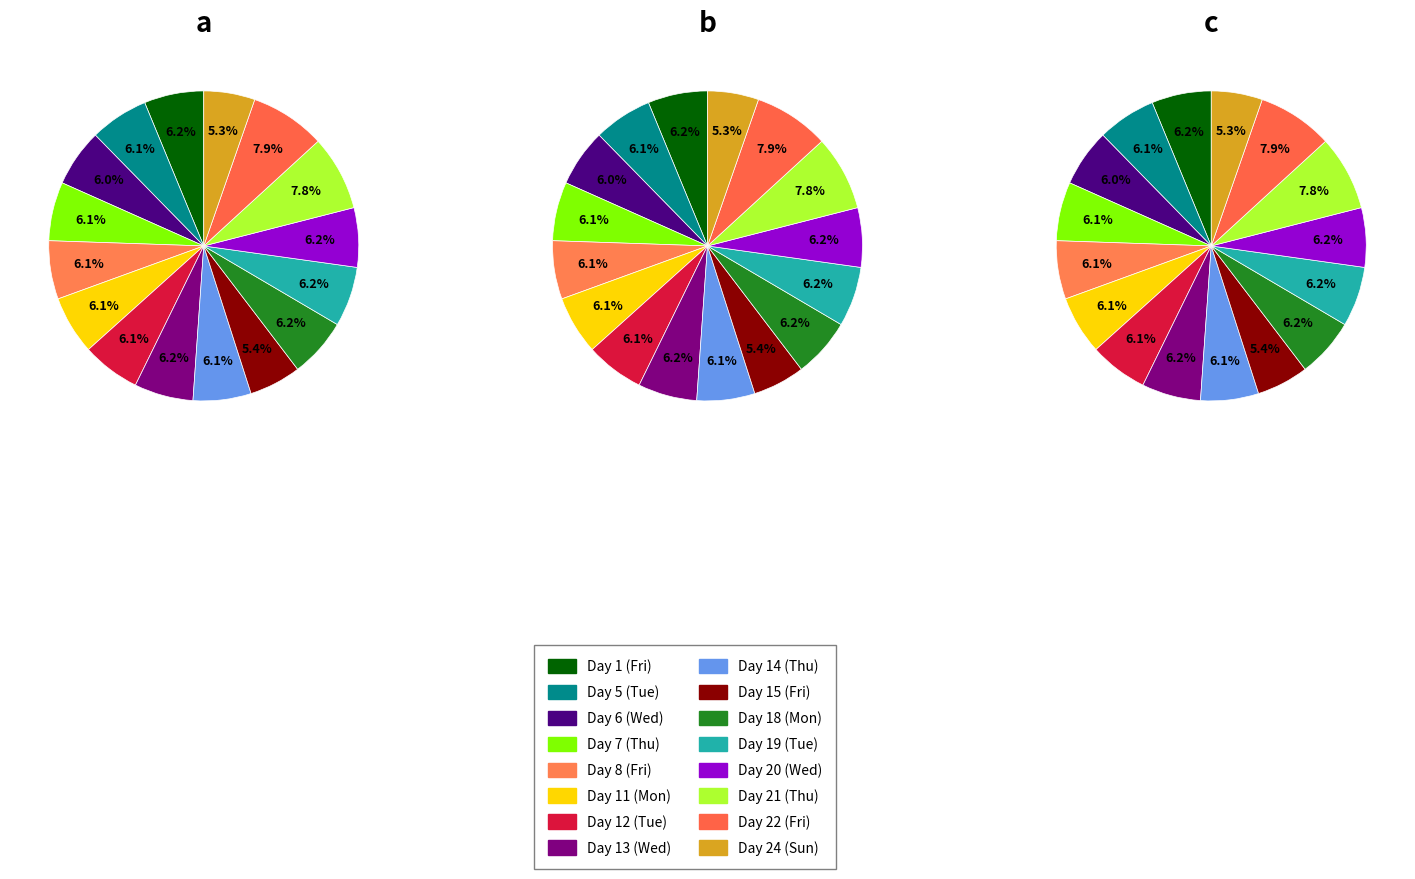

To the nearest percent, what percentage of the pie is Day 14 (Thu)?

6%